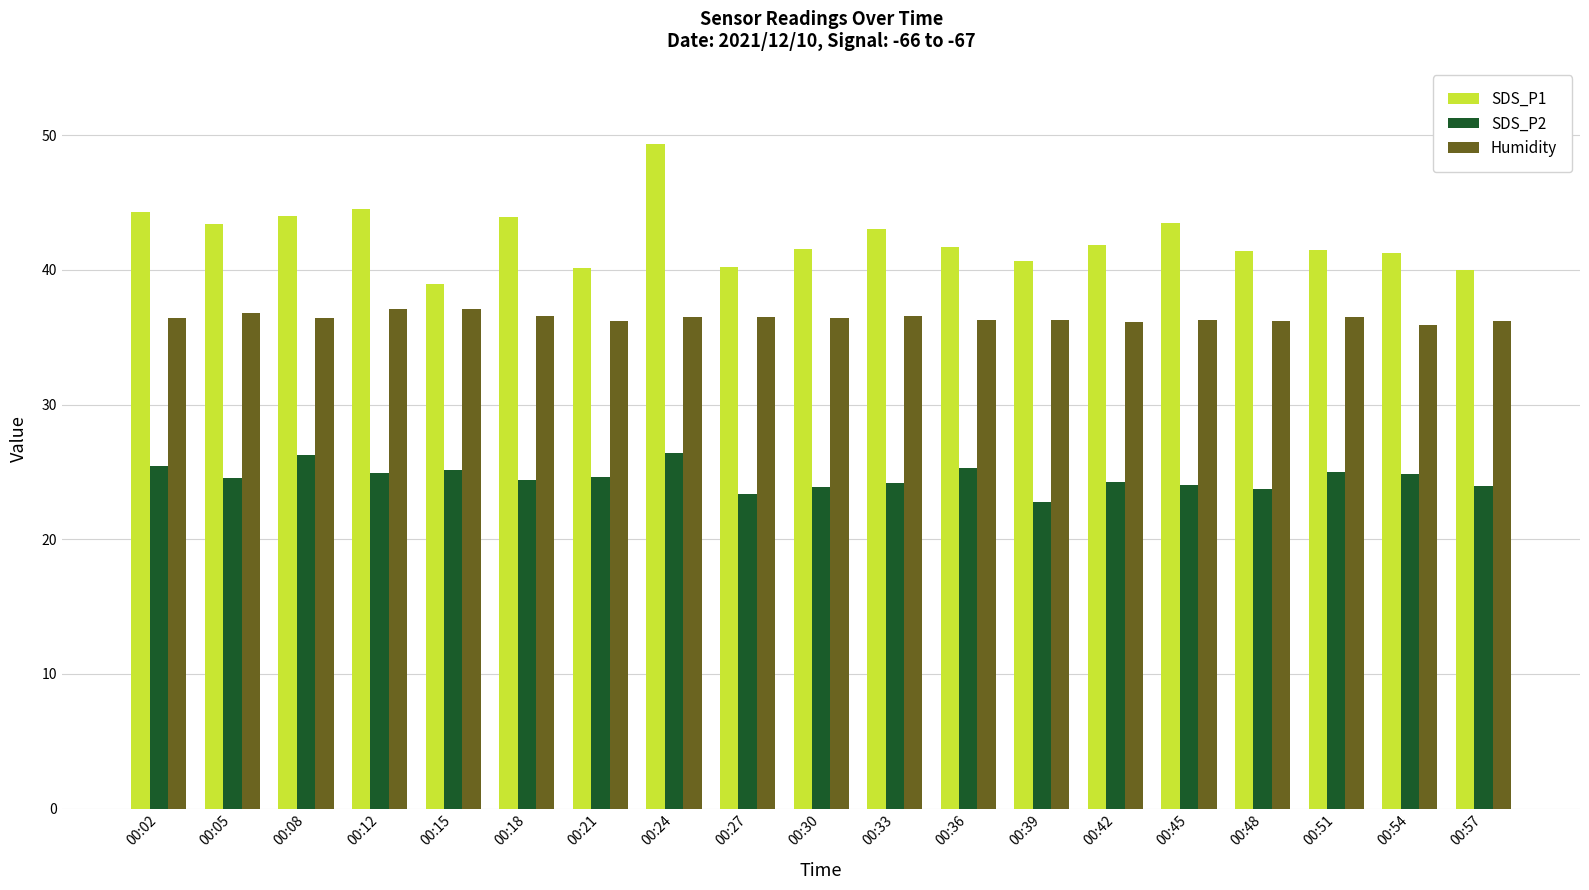

What is the sum of the SDS_P1 values at 00:51 and 00:27?

81.7